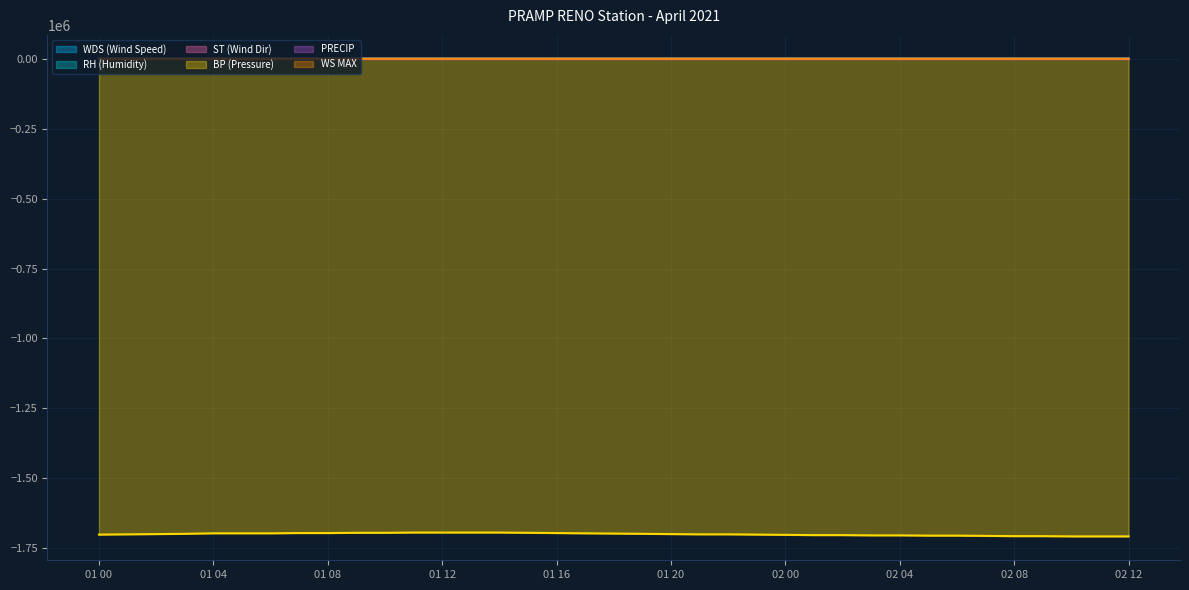

True or false: WDS (Wind Speed) and WS MAX cross at least once.

False